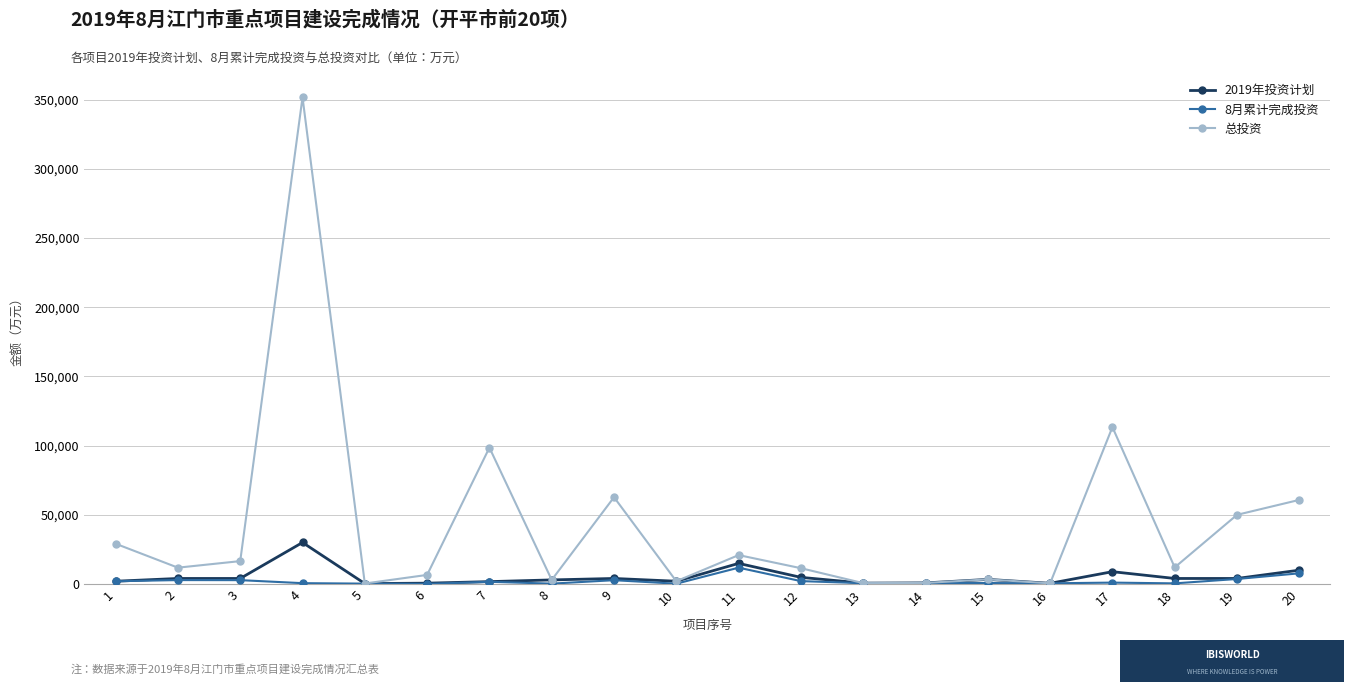

What is the maximum value shown in the chart?

351771.0